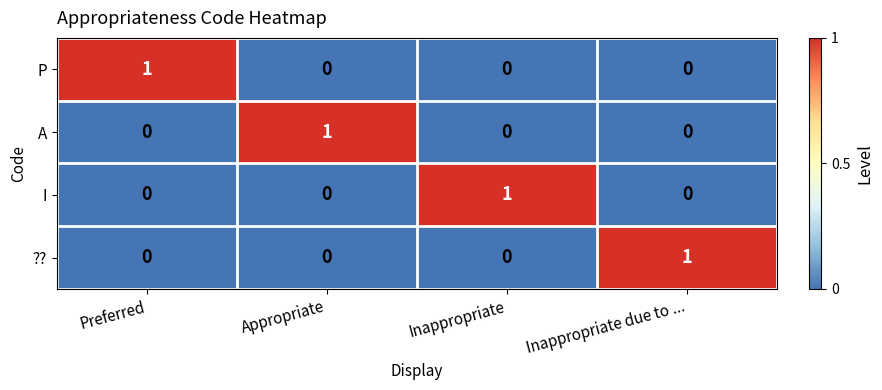

At how many categories does at least one series exceed 0?

4